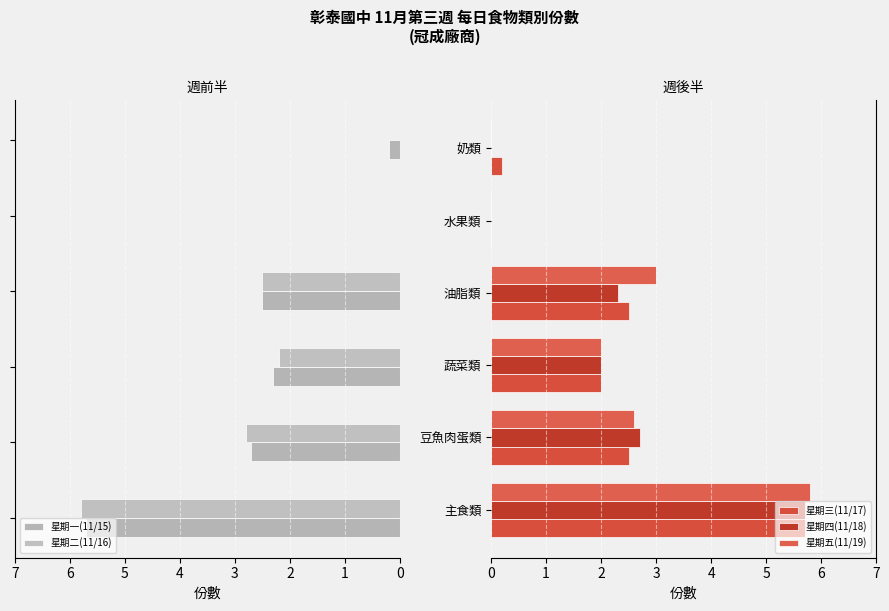

What is the greatest value displayed?

5.8